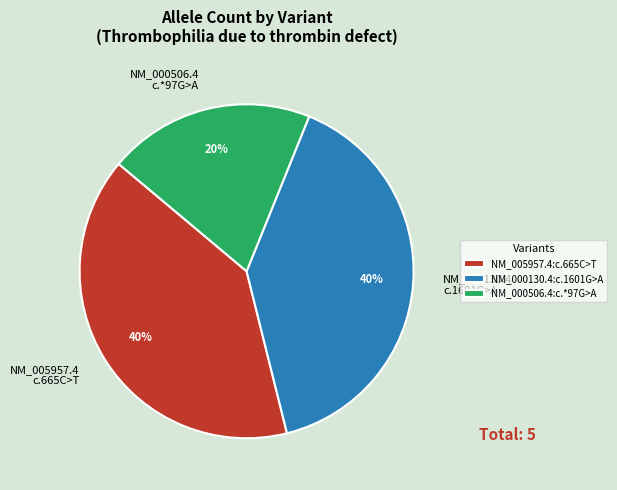

To the nearest percent, what is the difference between the largest and smallest slice percentages?

20%